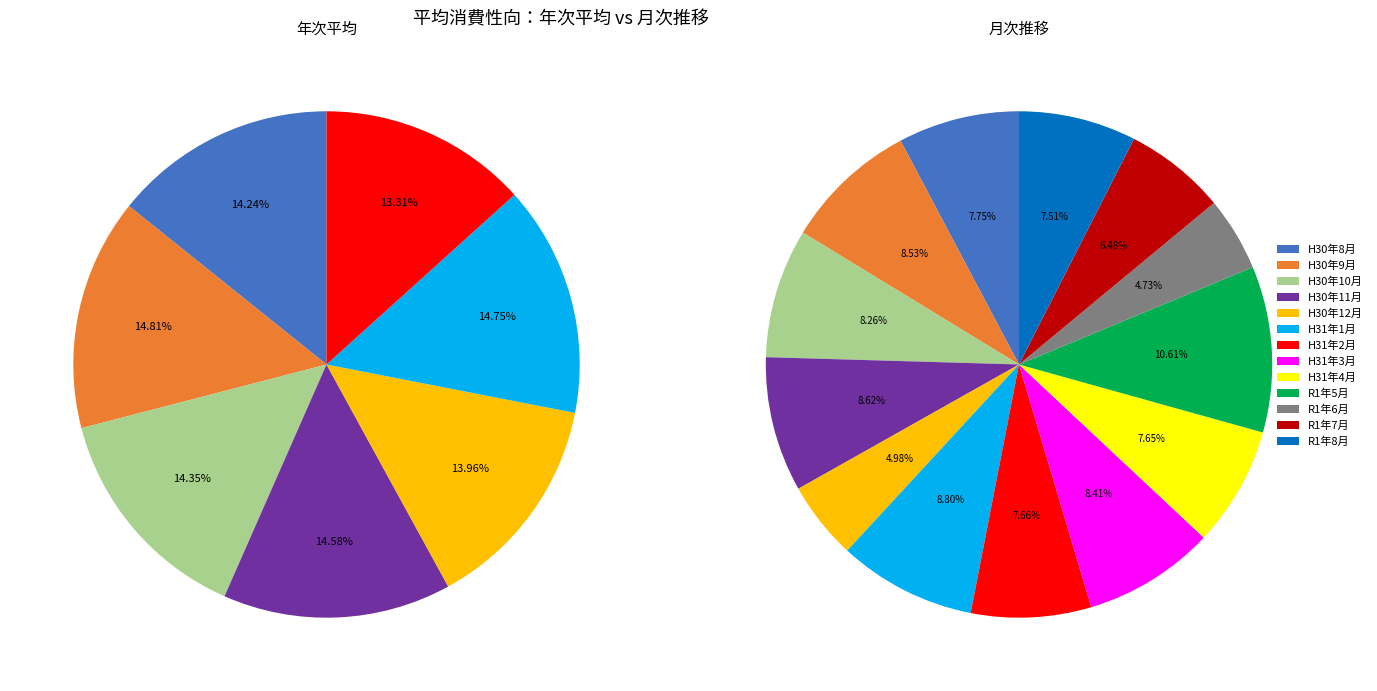

Does 平成30年平均 represent more than half of the total?

No